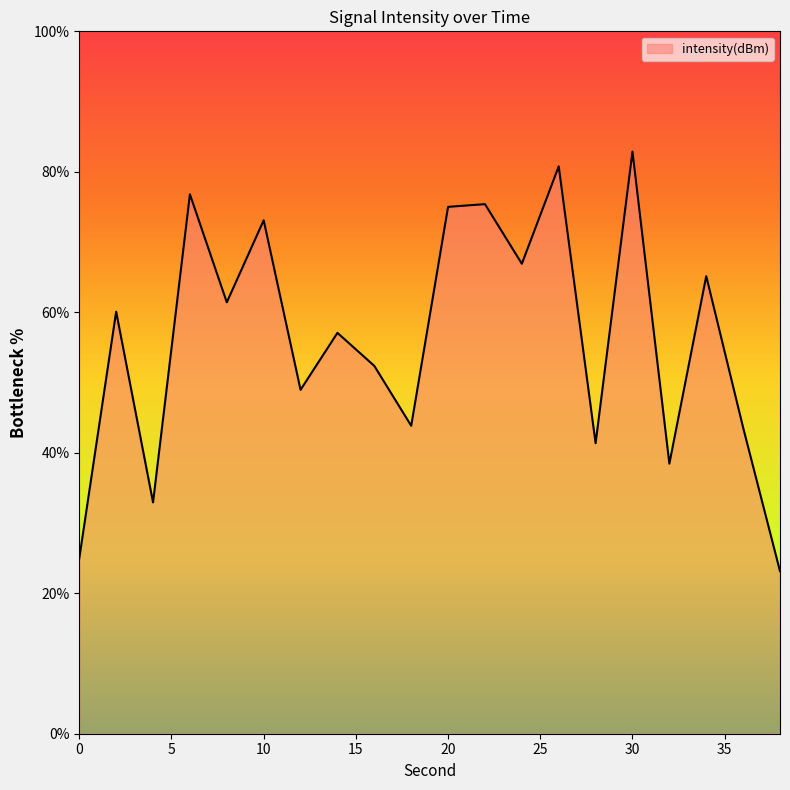

What is the greatest value displayed?

82.9